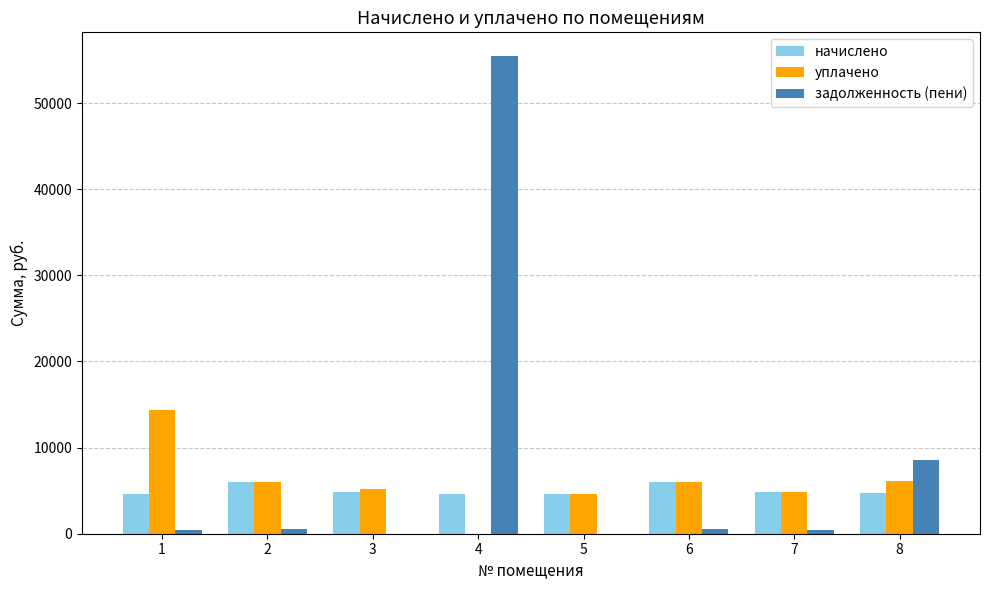

True or false: задолженность (пени) has a value of -18339.0 at 3.

False